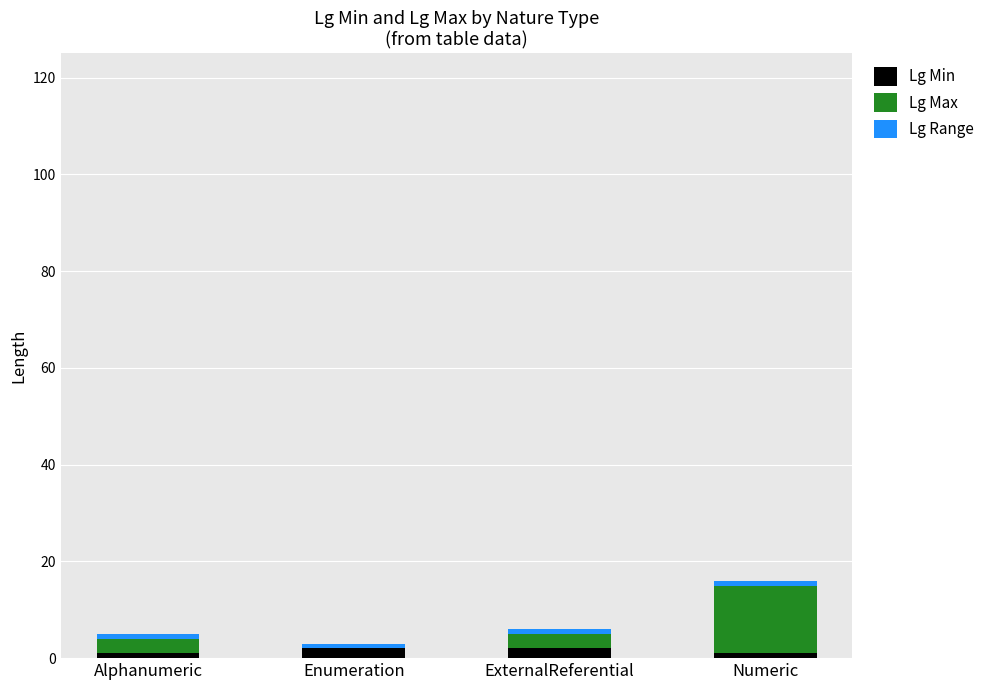

At which category is the sum across all series the highest?

Numeric